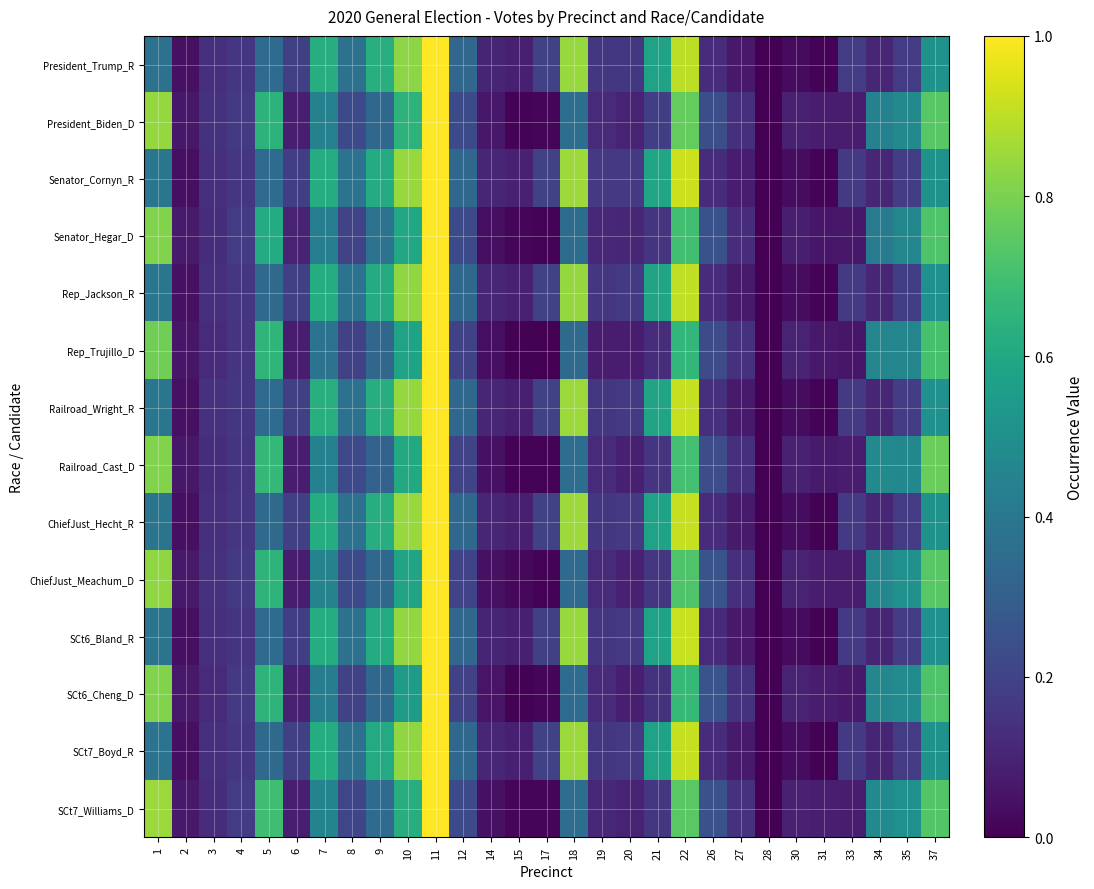

Rank the series at 15 from lowest to highest value.

SCt6_Cheng_D, Rep_Trujillo_D, President_Biden_D, Railroad_Cast_D, Senator_Hegar_D, SCt7_Williams_D, ChiefJust_Meachum_D, ChiefJust_Hecht_R, SCt6_Bland_R, President_Trump_R, Railroad_Wright_R, SCt7_Boyd_R, Rep_Jackson_R, Senator_Cornyn_R